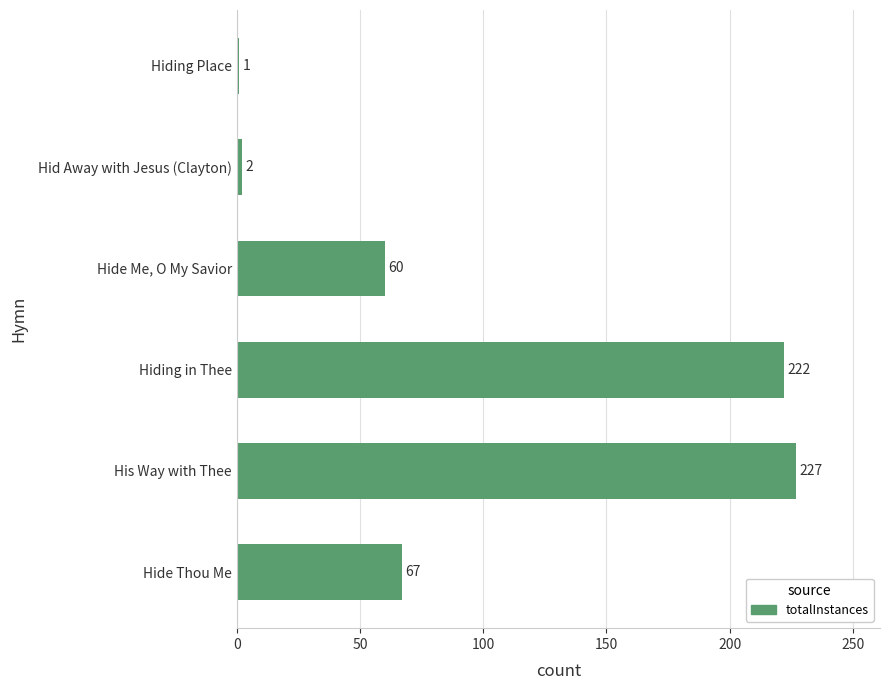

True or false: the data shows 101 at Hiding in Thee.

False